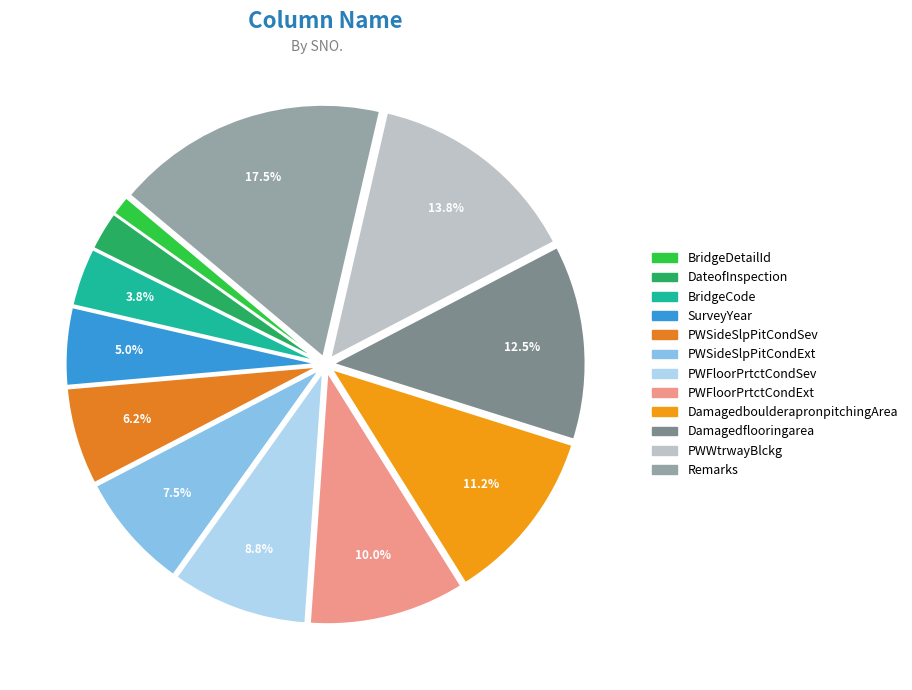

Is there any slice that represents more than half of the pie?

No